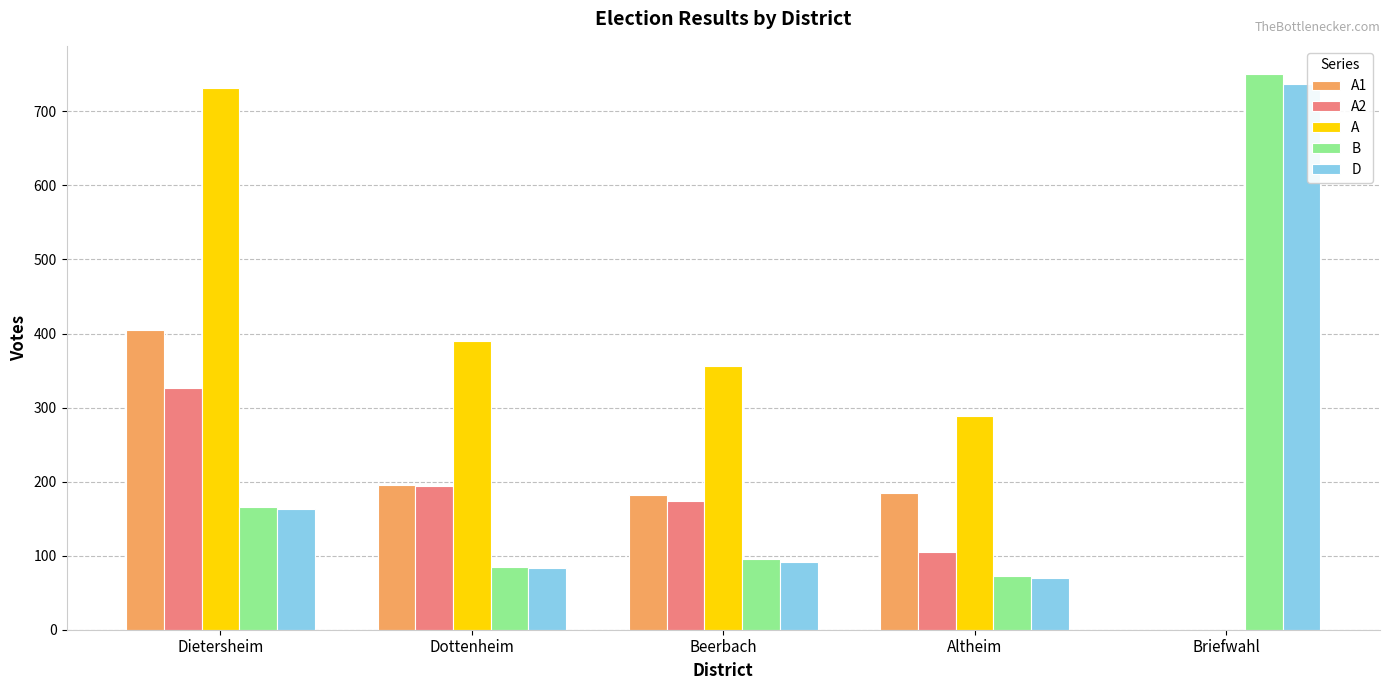

Between Dietersheim and Beerbach, which series saw the biggest shift?

A